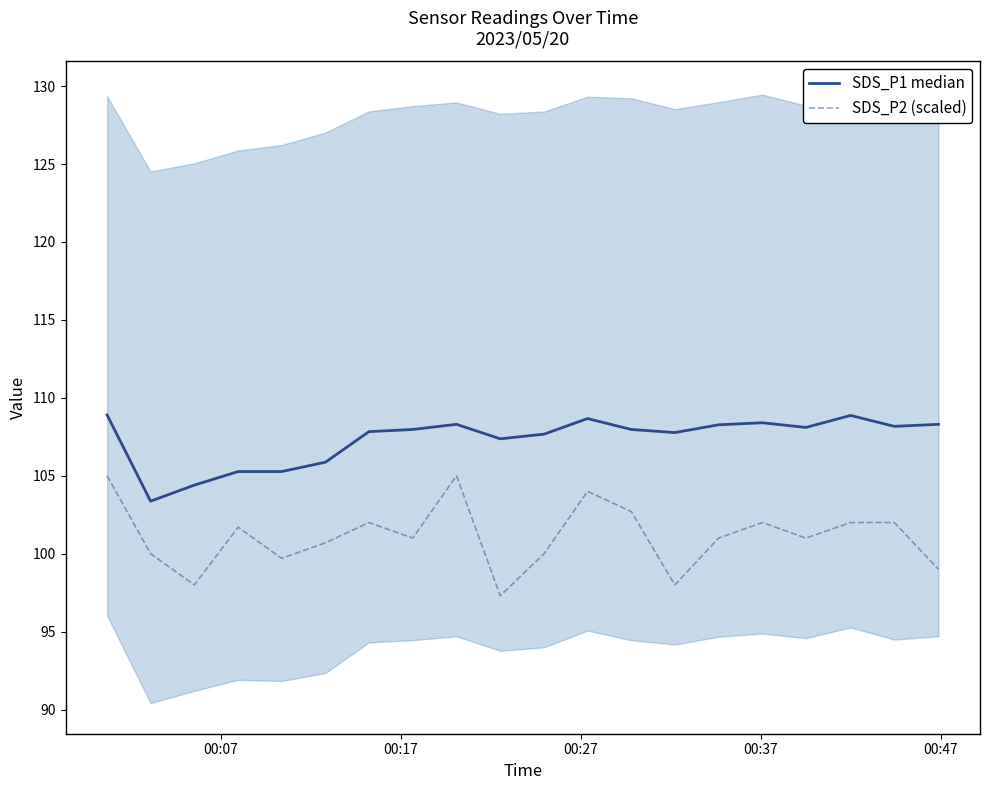

True or false: SDS_P2 (scaled) and SDS_P1 median intersect in this chart.

False